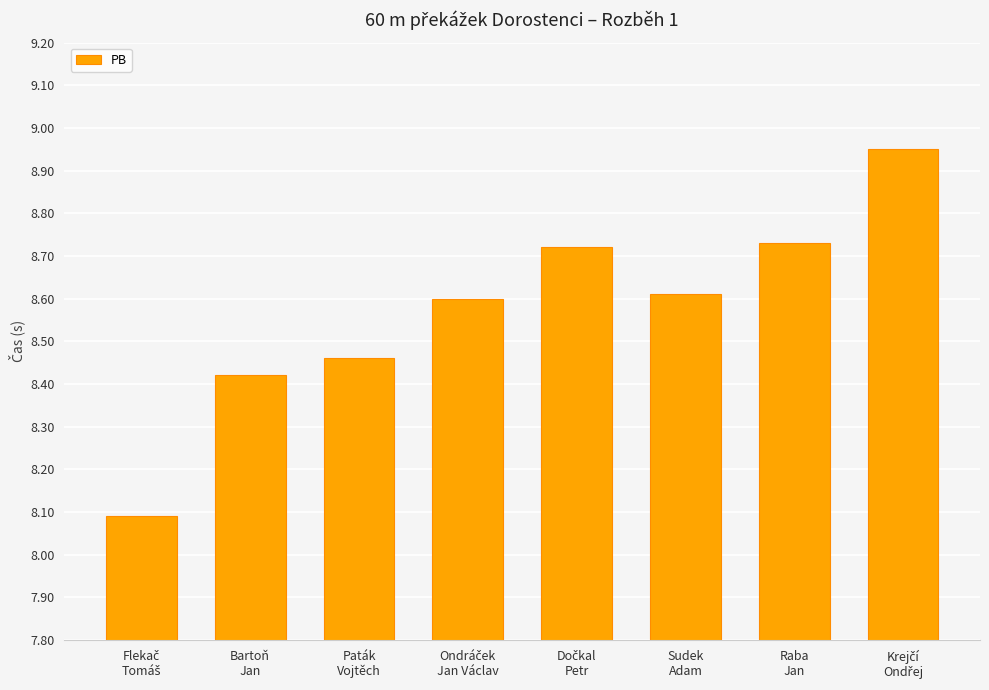

What is the value of the 1st bar from the left?

8.1